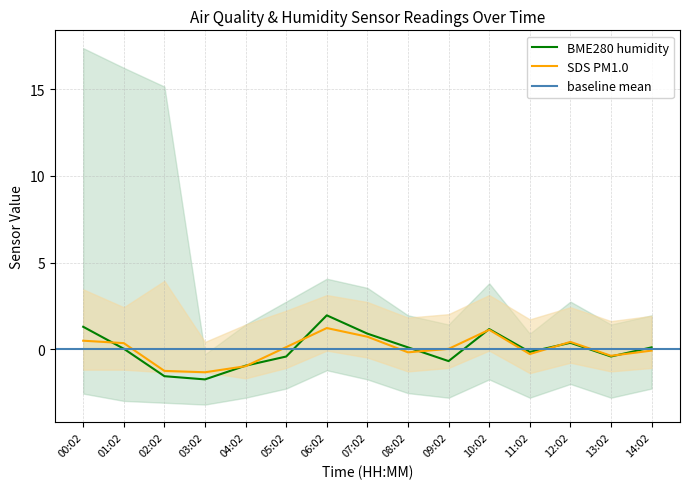

At which category does BME280_humidity reach its first local peak?

06:02